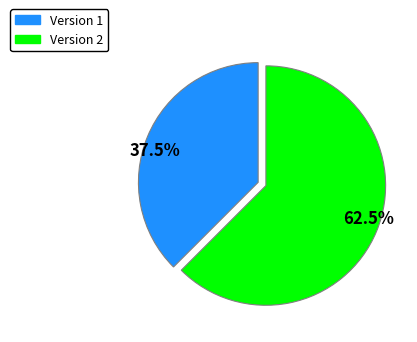

Do 62.5% and 37.5% together represent more than half of the pie?

Yes